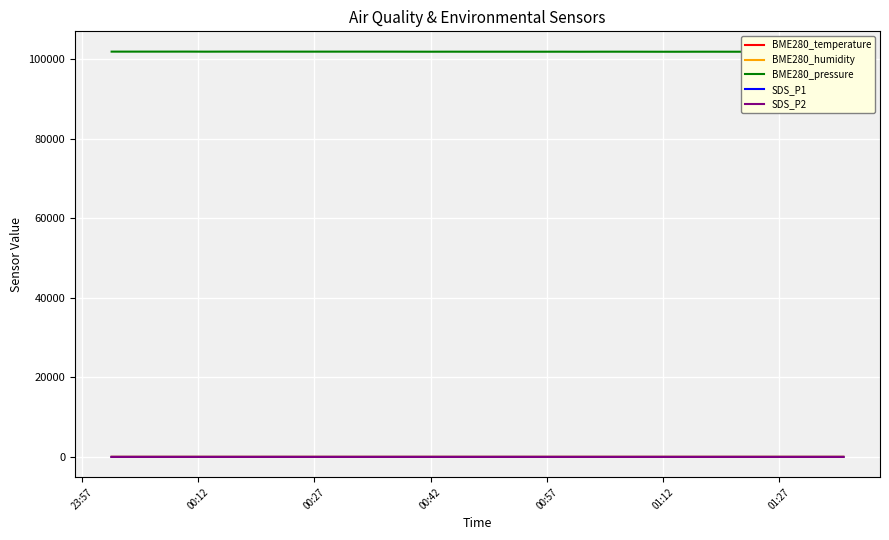

Where is the first local minimum for SDS_P1?

00:42